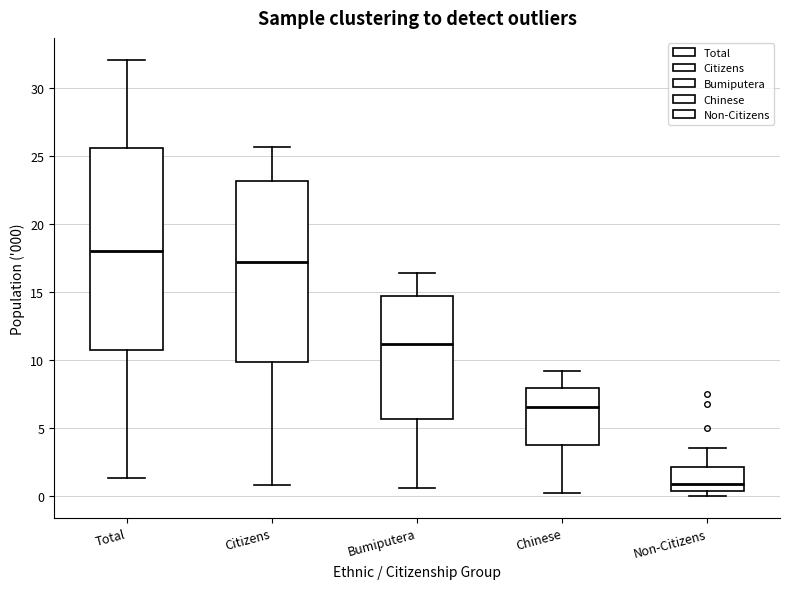

Which box is the tallest, from its lower edge to its upper edge?

Total